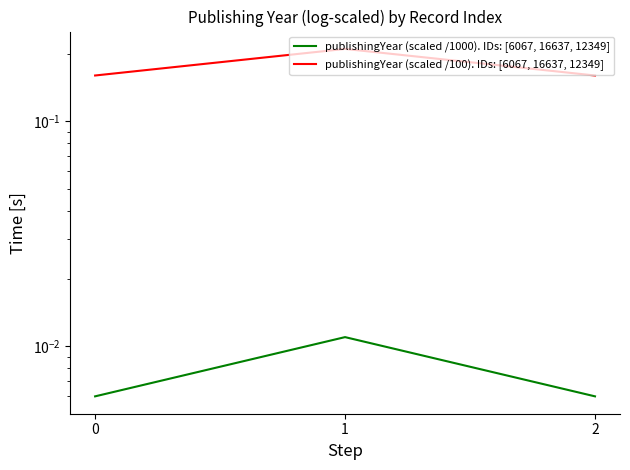

What is the greatest value displayed?

0.2